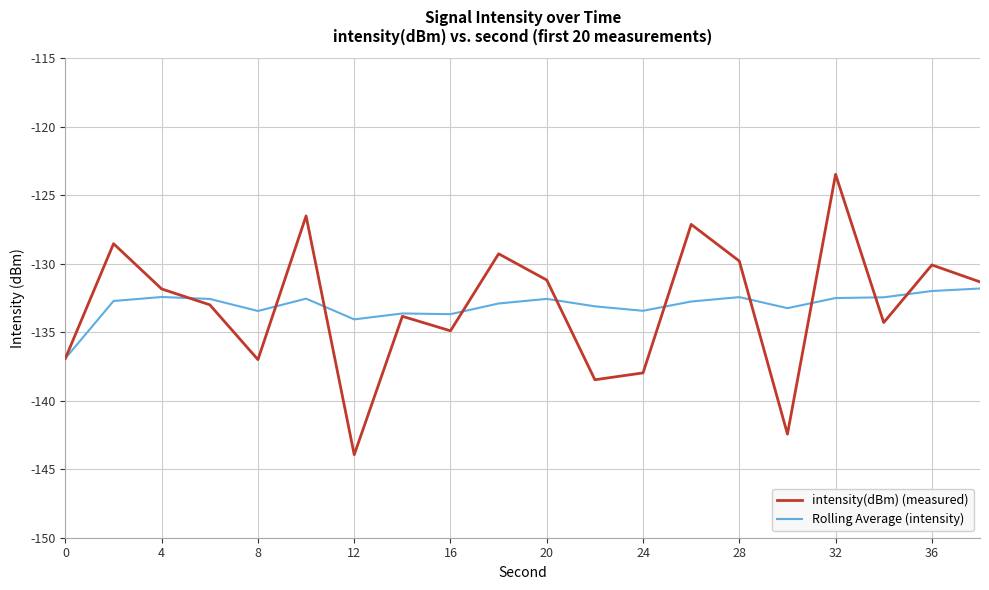

What is the maximum value for Rolling Average (intensity)?

-131.8